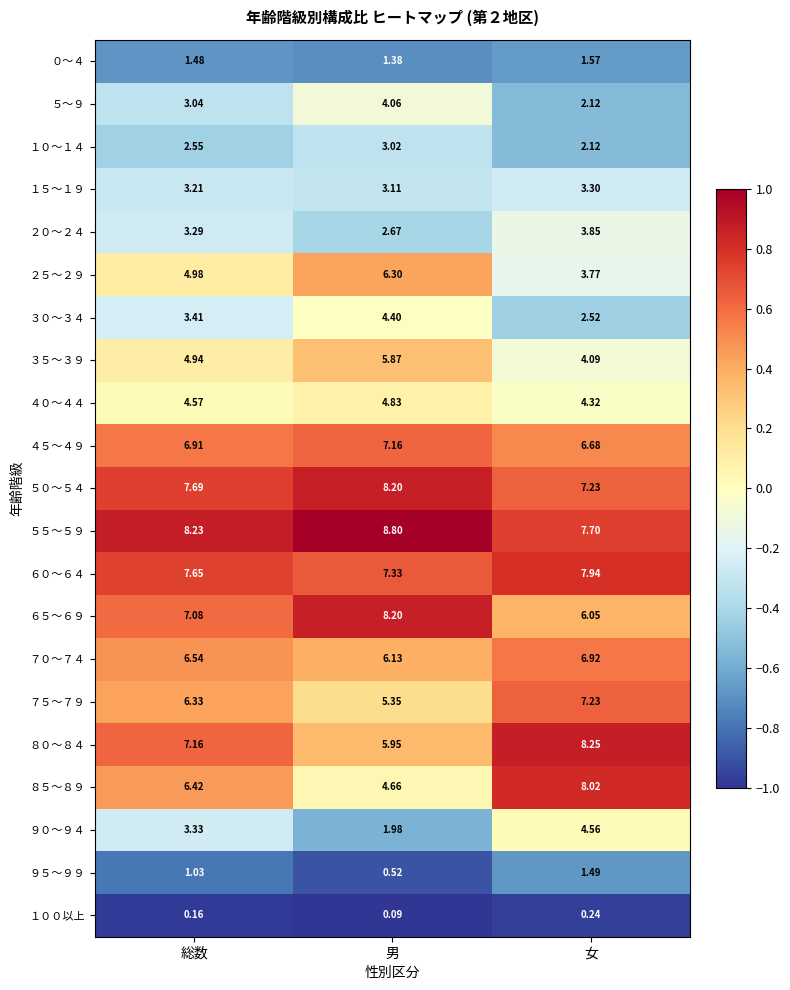

Count the number of categories in the chart.

3